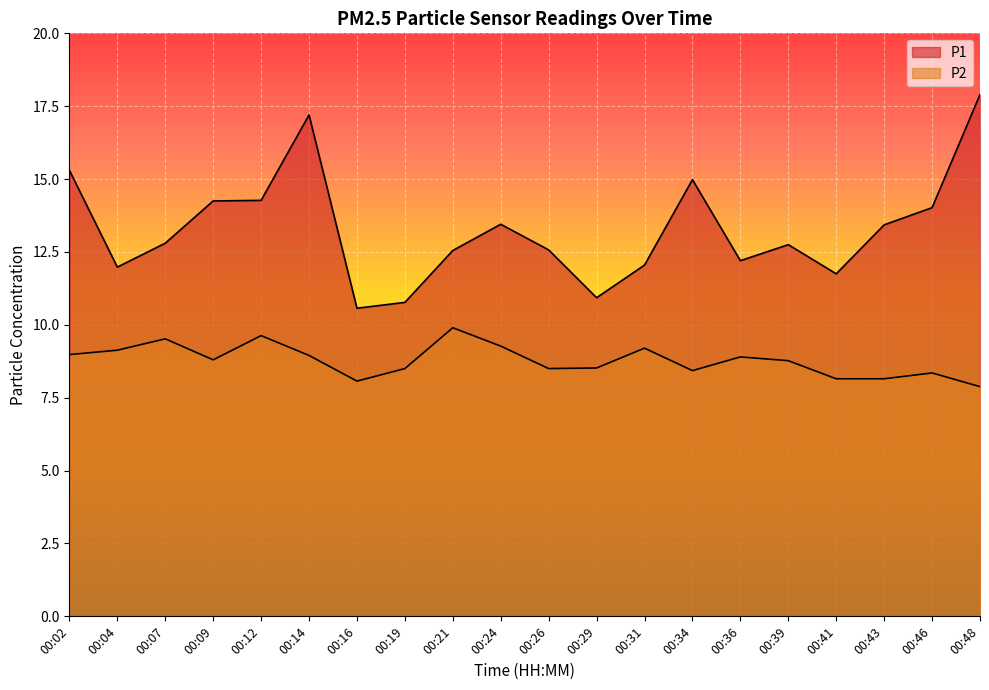

True or false: P1 and P2 cross at least once.

False